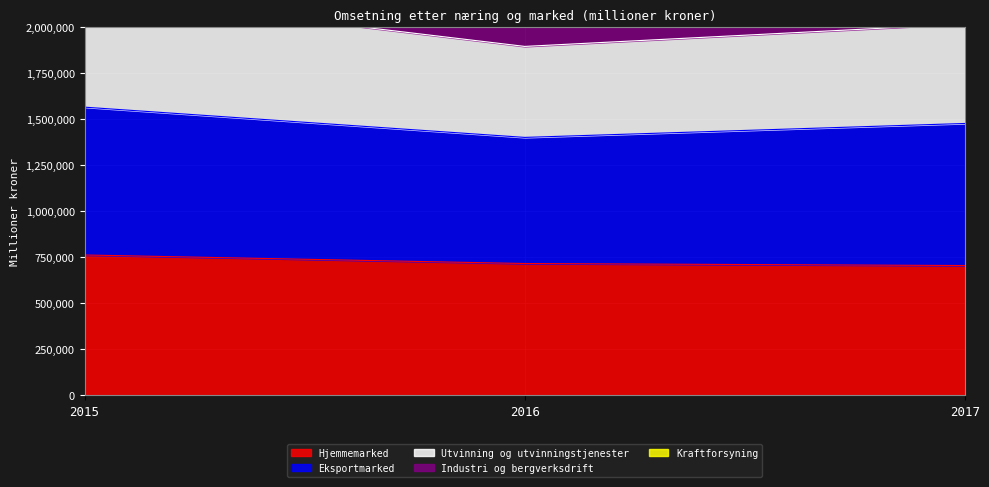

What is the highest value of the Hjemmemarked series?

762883